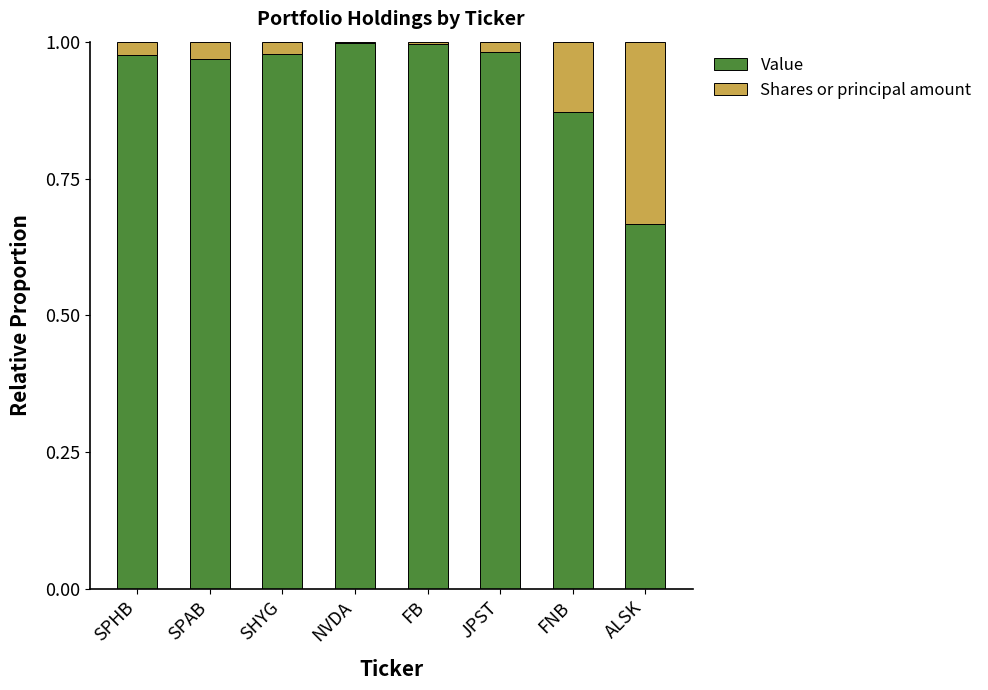

What is the sum of all Value values?

7.4